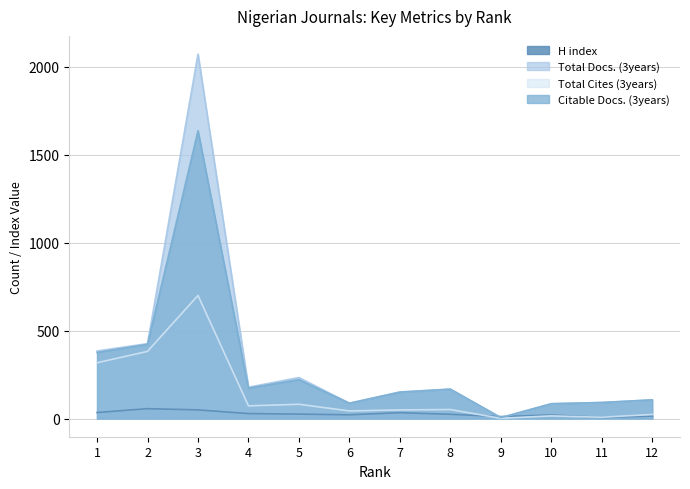

Does the chart have visible grid lines?

Yes